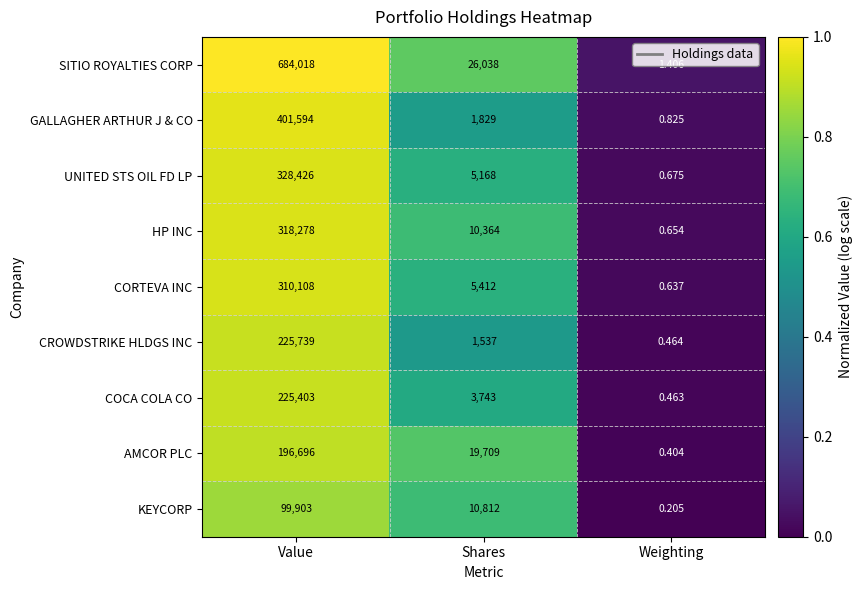

Which series changed the most between Value and Weighting?

SITIO ROYALTIES CORP